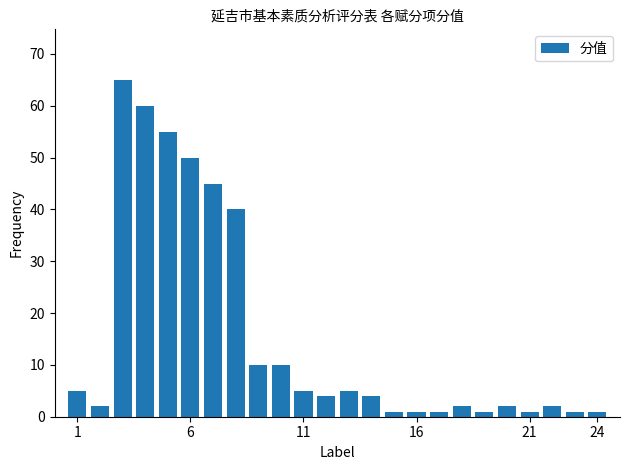

What is the average value?

16